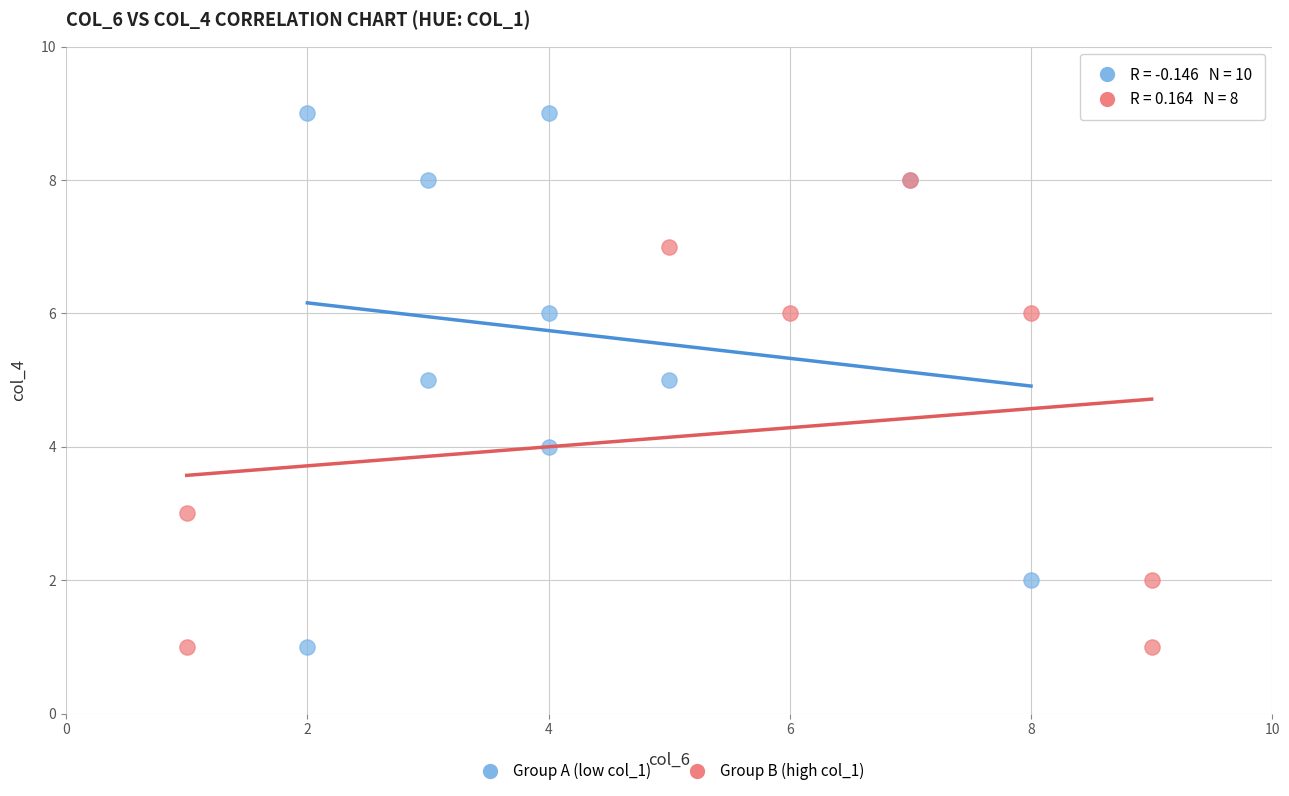

What are all the series names shown in the legend?

Group A (low col_1), Group B (high col_1)